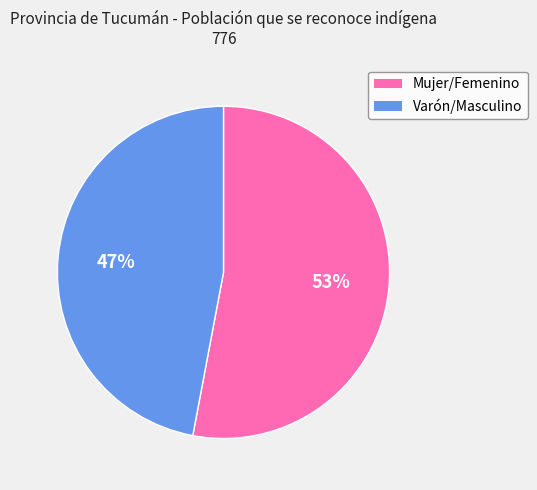

Is it true that Varón/Masculino is 47% of the pie?

True